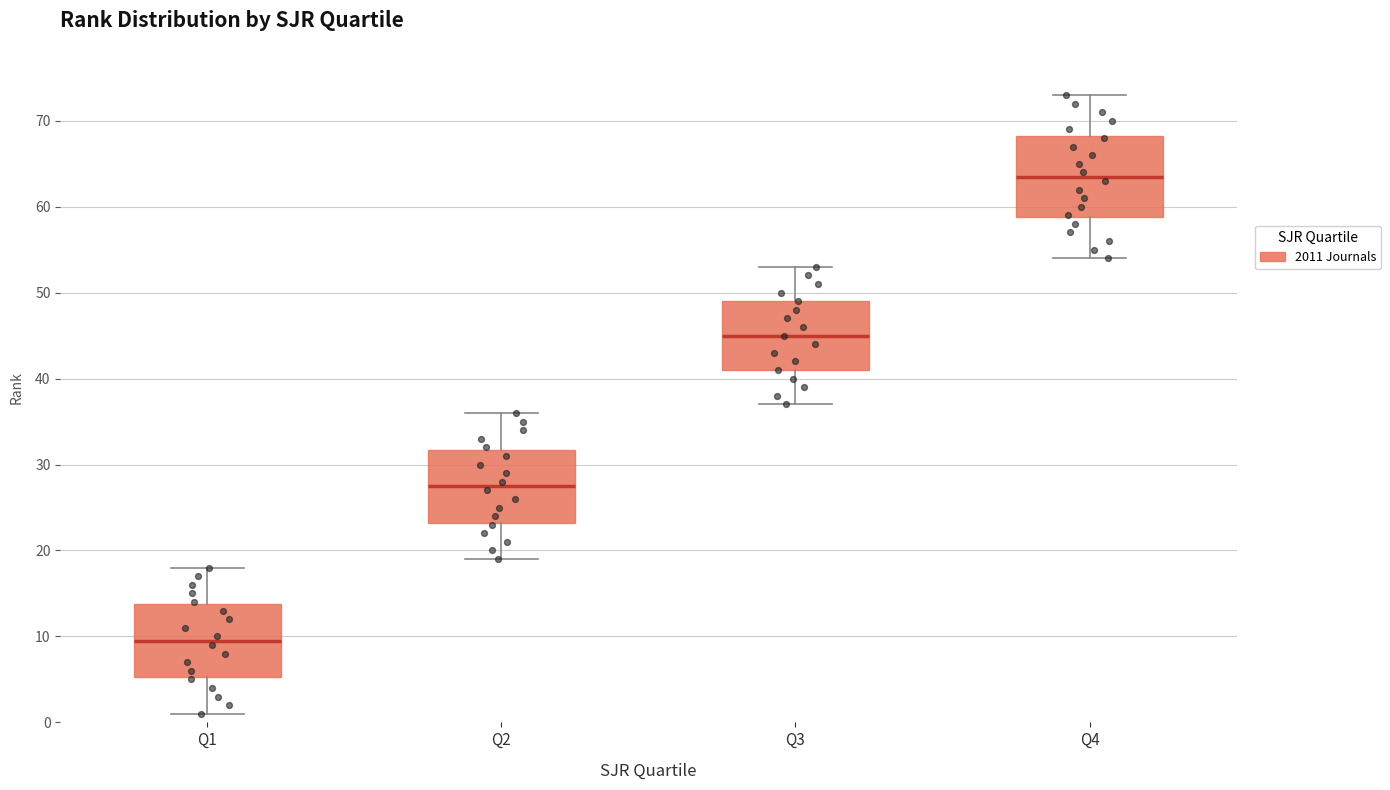

Which box's median line is the lowest?

Q1